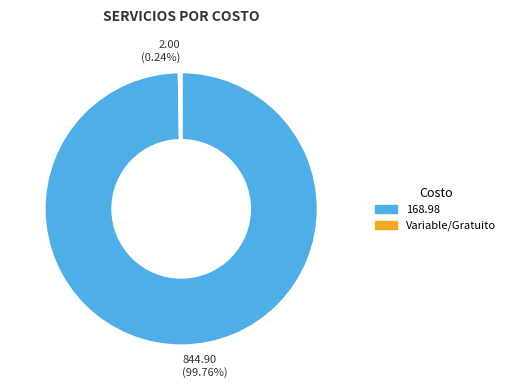

Is there a majority slice in this chart?

Yes